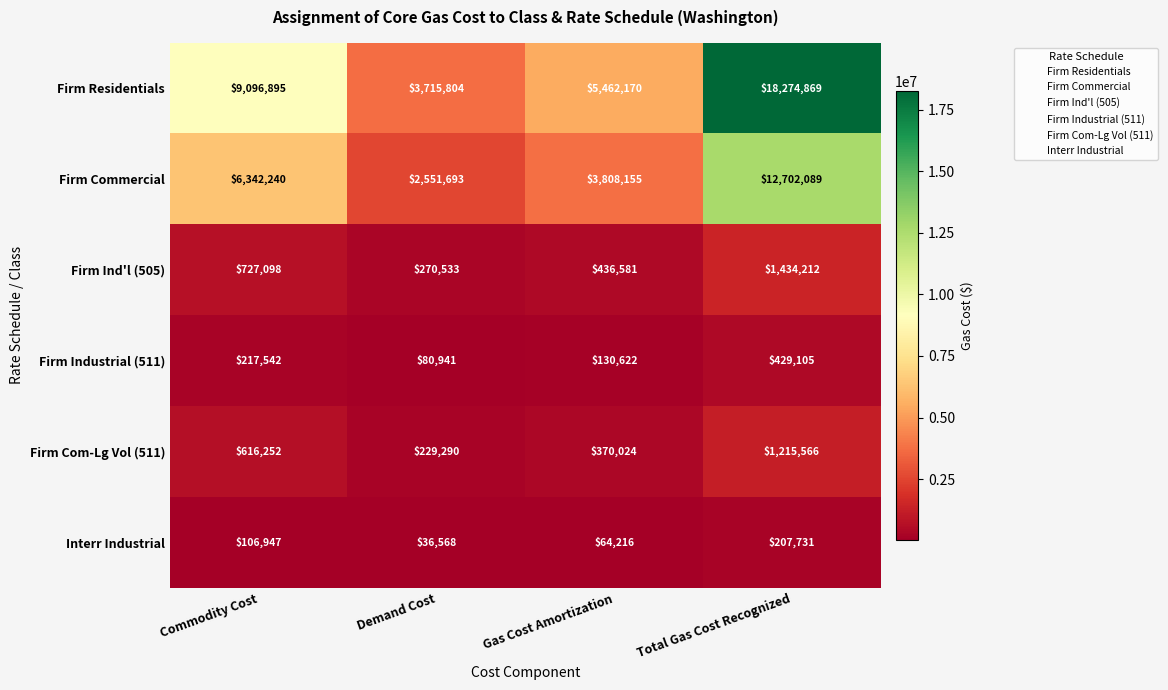

Which series has the largest range (max minus min)?

Firm Residentials